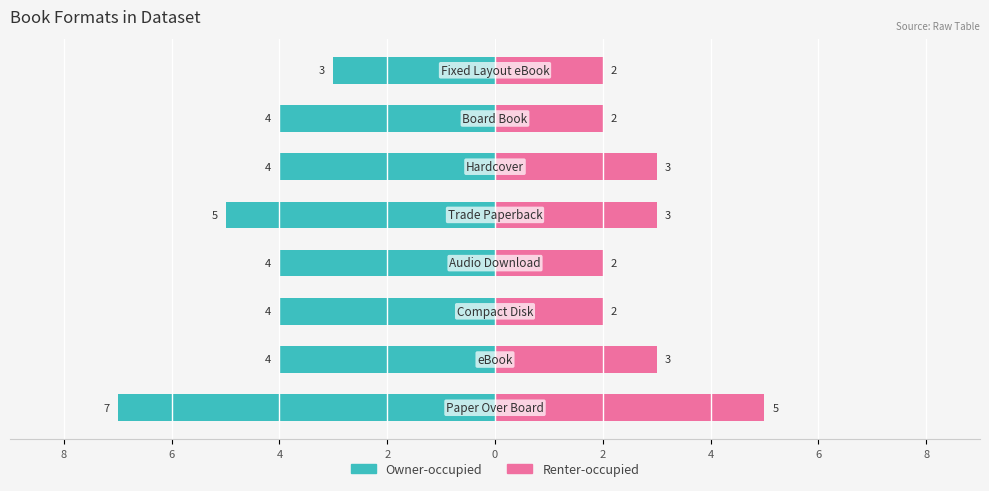

What are all the series names shown in the legend?

Owner-occupied, Renter-occupied